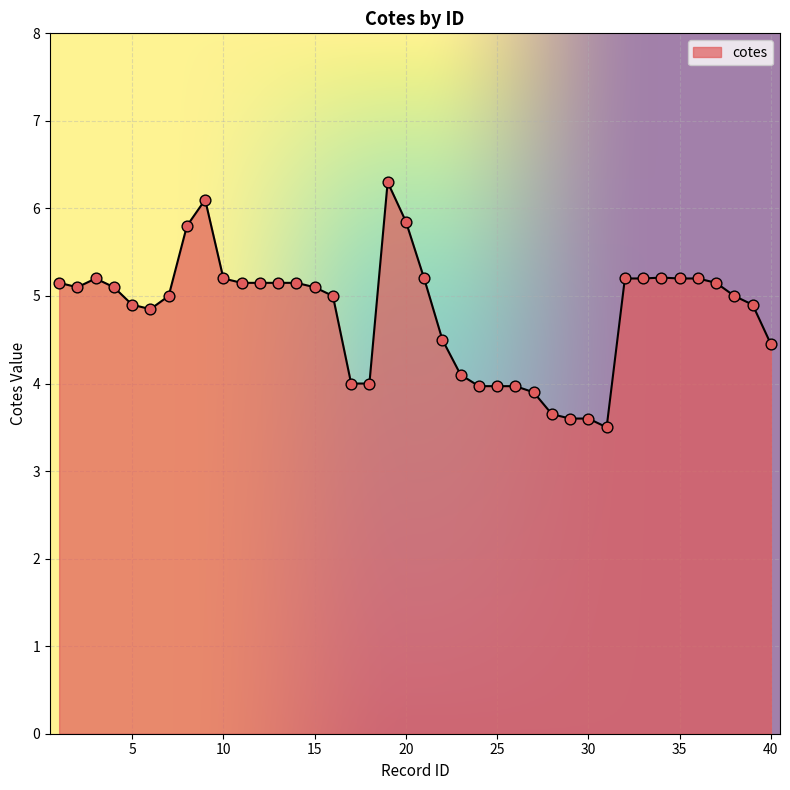

What is the minimum value shown in the chart?

3.5